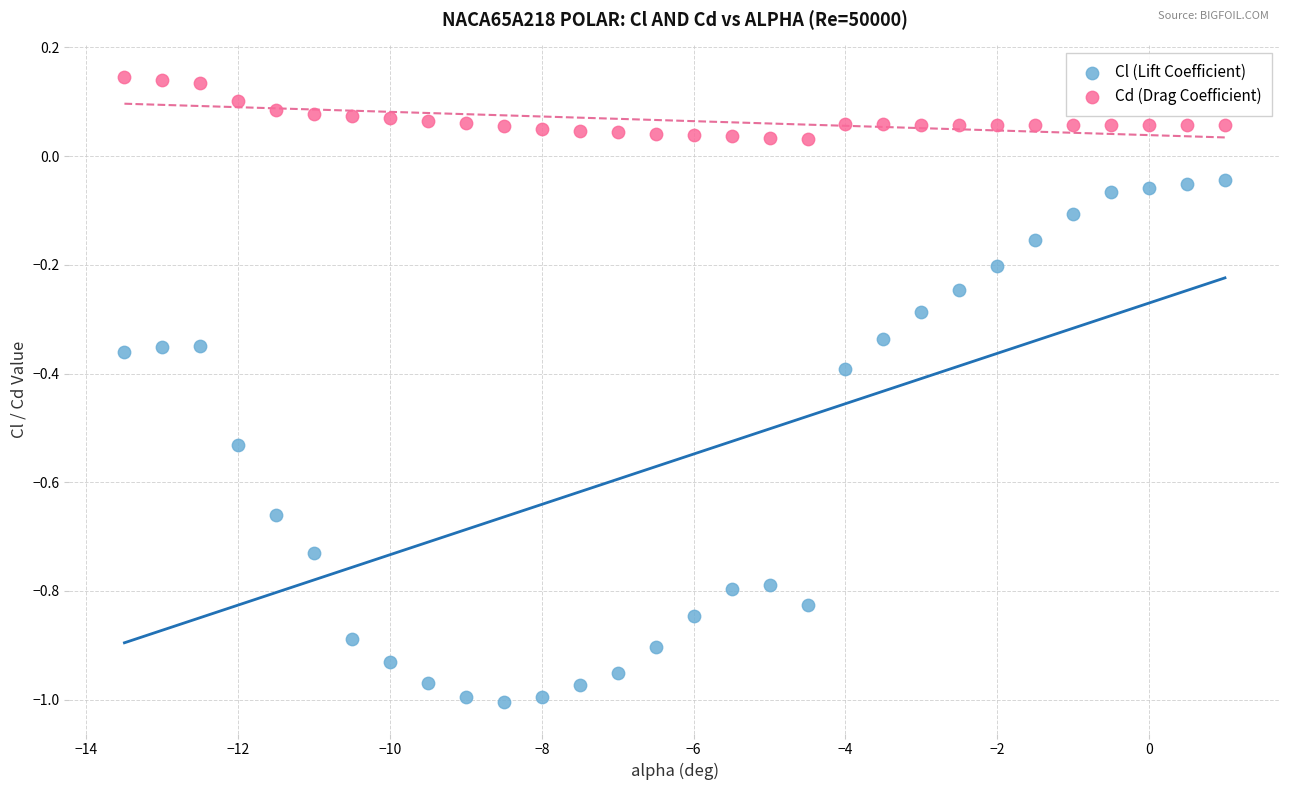

Which series has the widest spread of Y values?

Cl (Lift Coefficient)